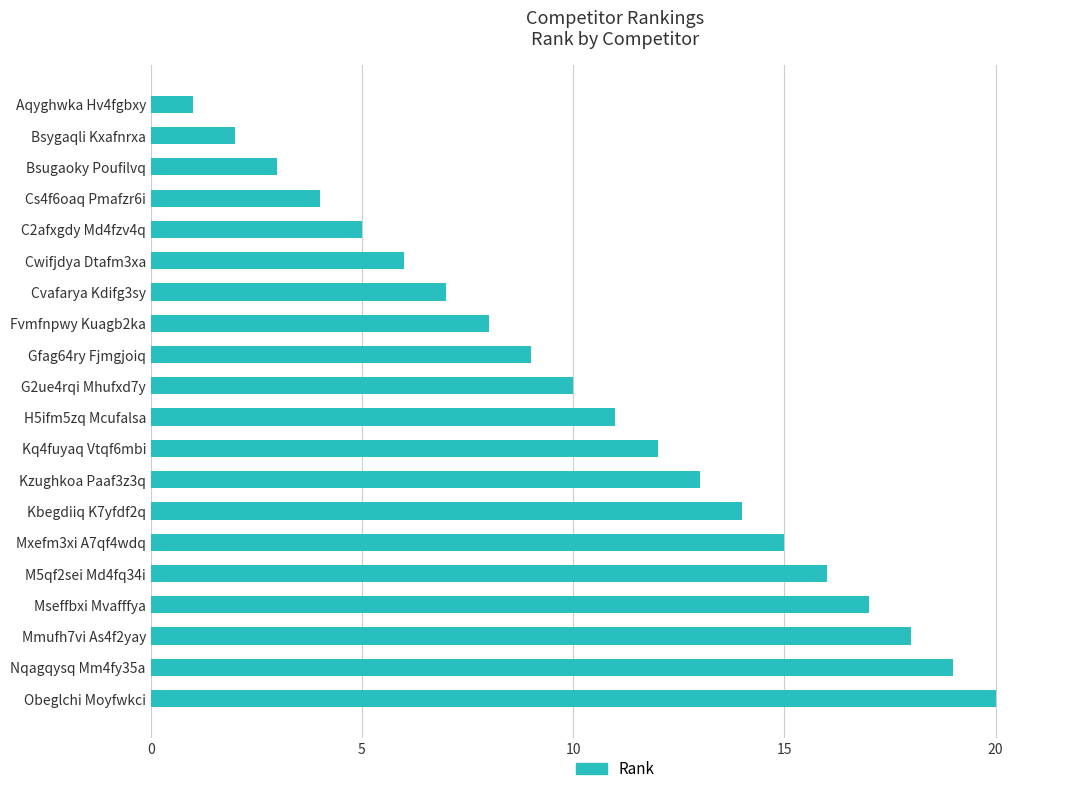

The value at Cs4f6oaq Pmafzr6i is 4. True or false?

True